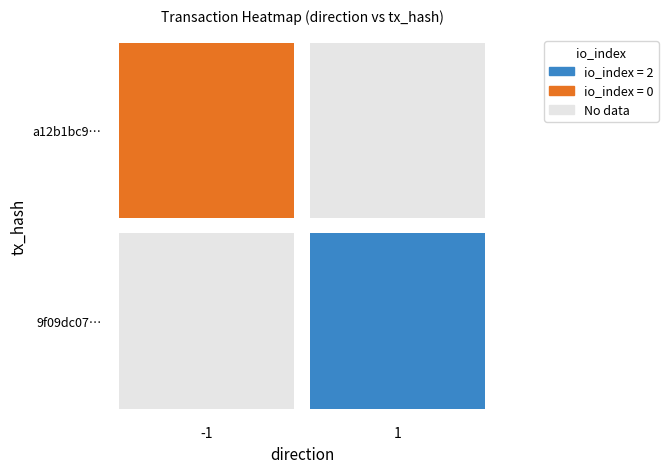

The value of 9f09dc071c82c35950e2f86e94032233743c404 at 1 is 2. True or false?

True